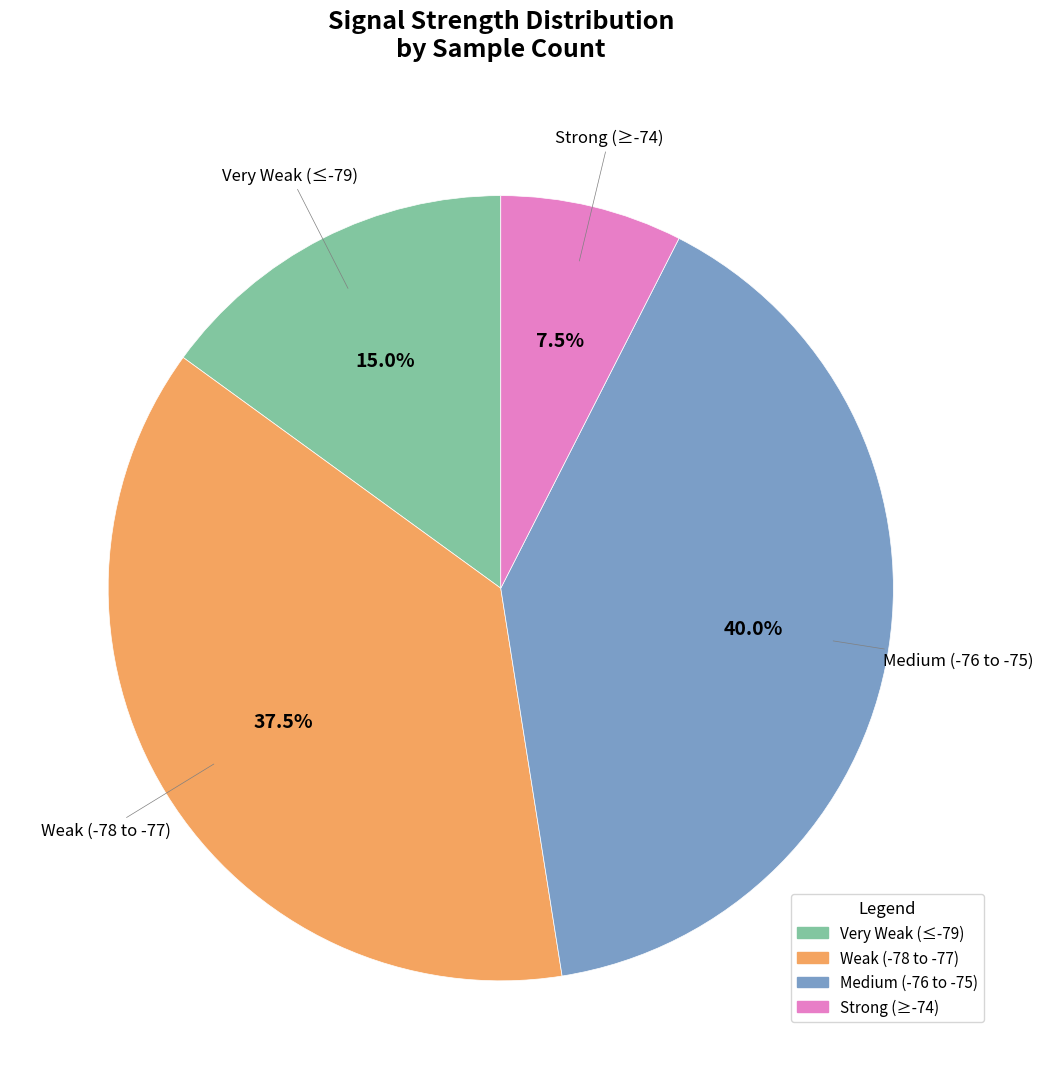

Which slice is the largest?

Medium (-76 to -75)